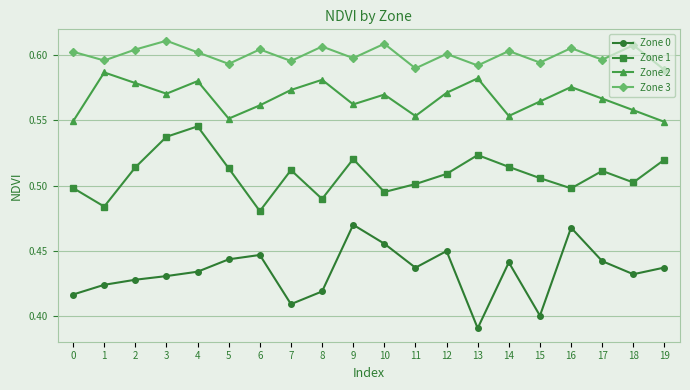

List the series in order of their overall mean, lowest first.

Zone 0, Zone 1, Zone 2, Zone 3